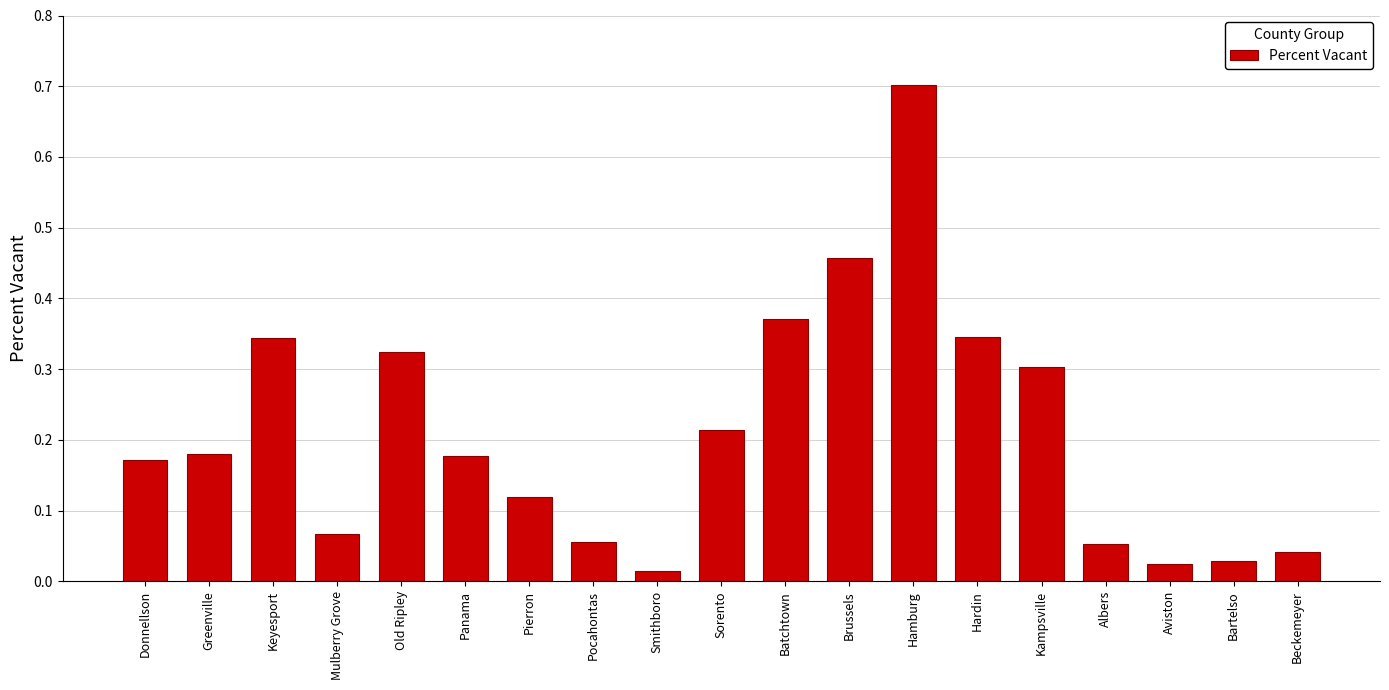

True or false: the data shows 0.1 at Donnellson.

False